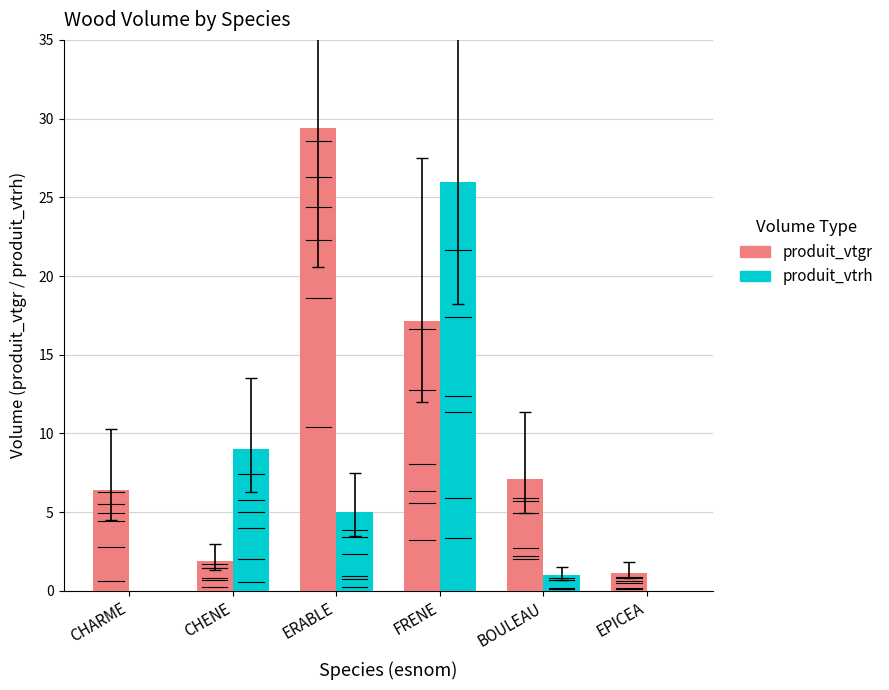

Where is produit_vtgr nearest to the value 15?

FRENE